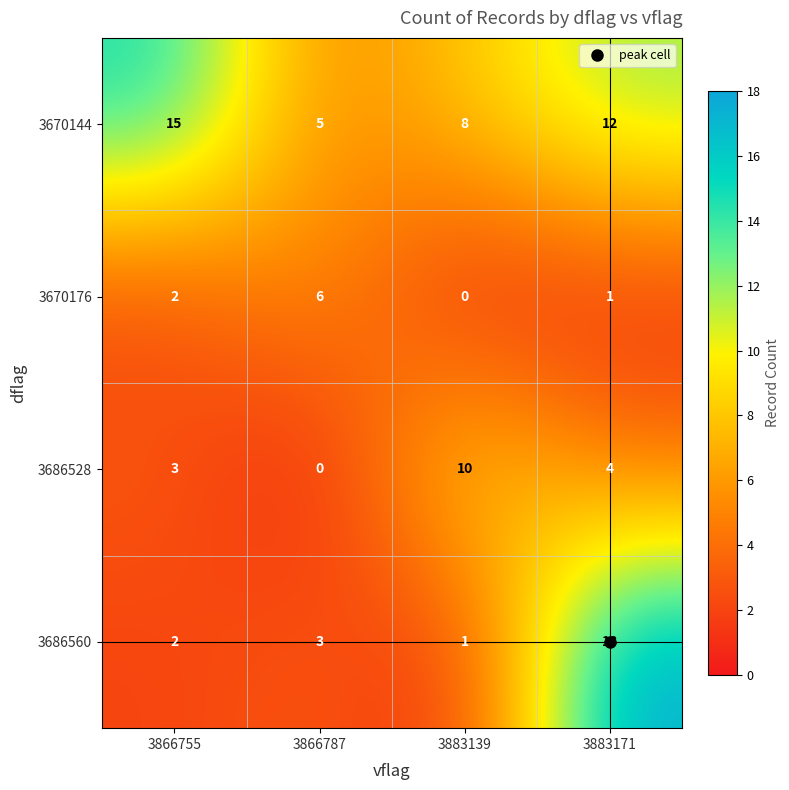

Is it true that 3686528 equals 2 at 3883171?

False